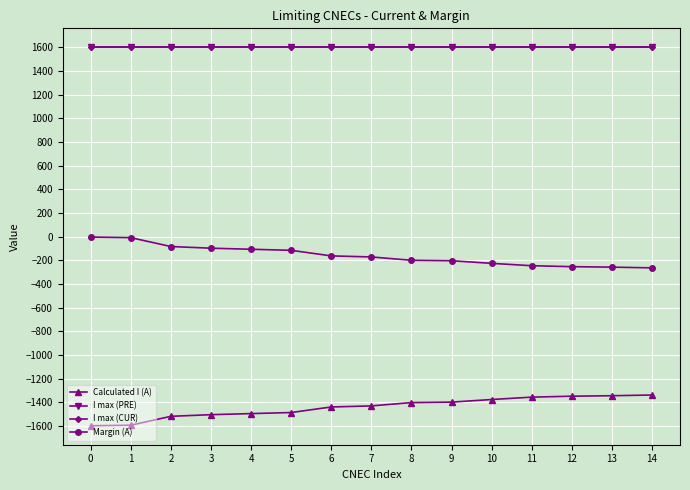

Rank the series at 10 from highest to lowest value.

I max (PRE), I max (CUR), Margin (A), Calculated I (A)